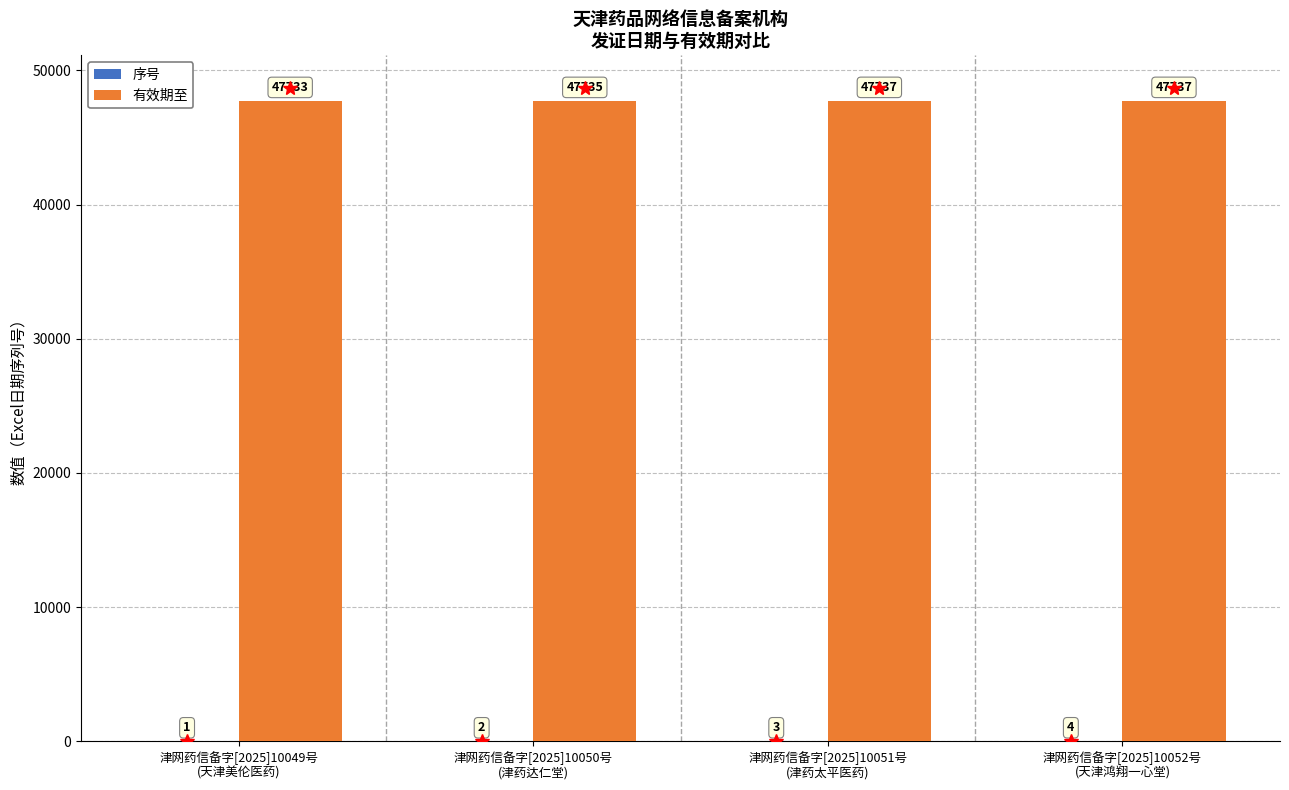

How many groups of bars are there?

4